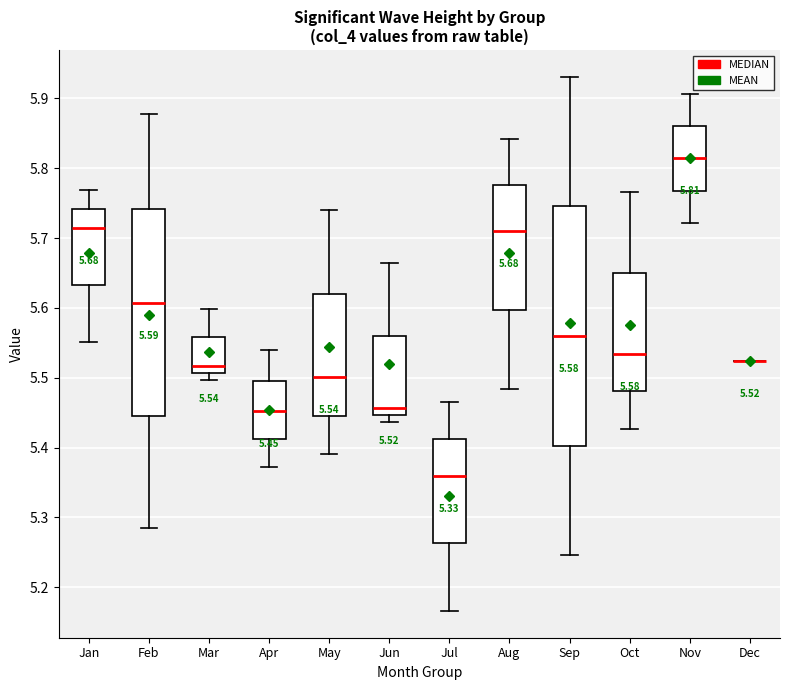

Comparing the boxes themselves (not the whiskers), which one is the tallest?

Sep